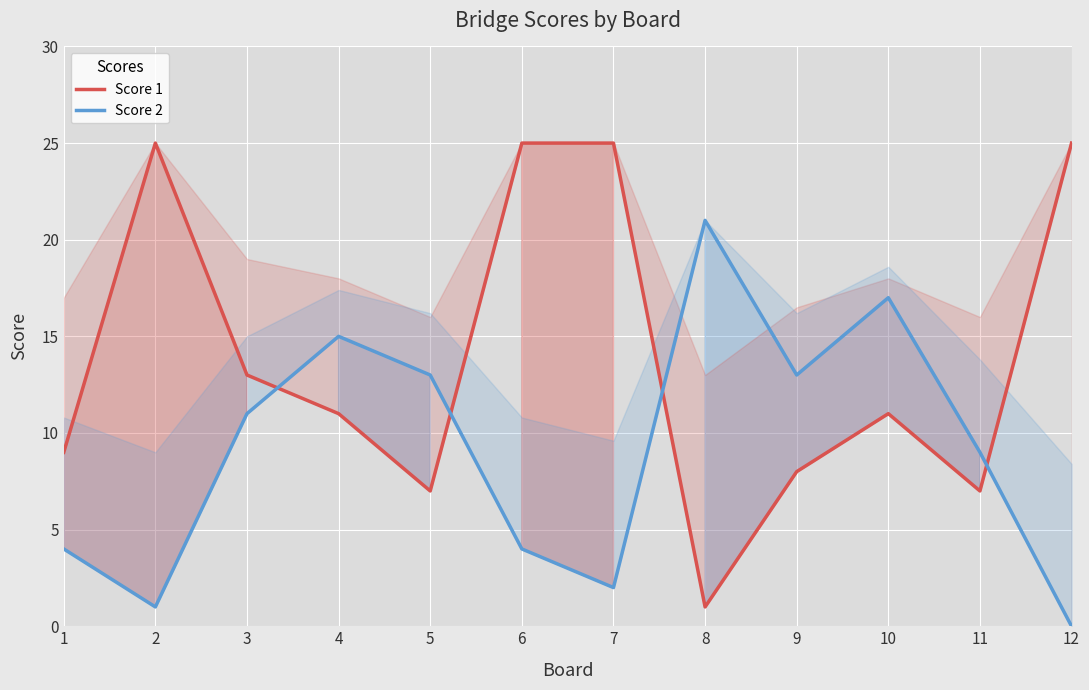

The Score 2 series shows 7 at 6. True or false?

False